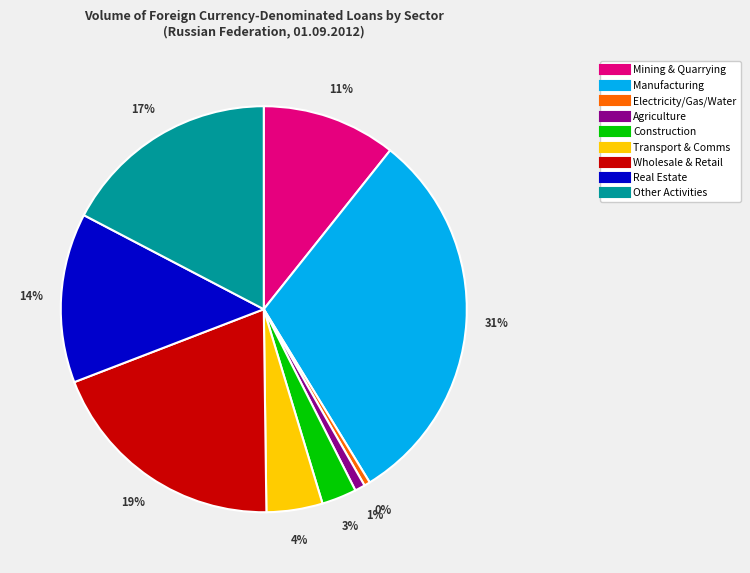

Is there a majority slice in this chart?

No